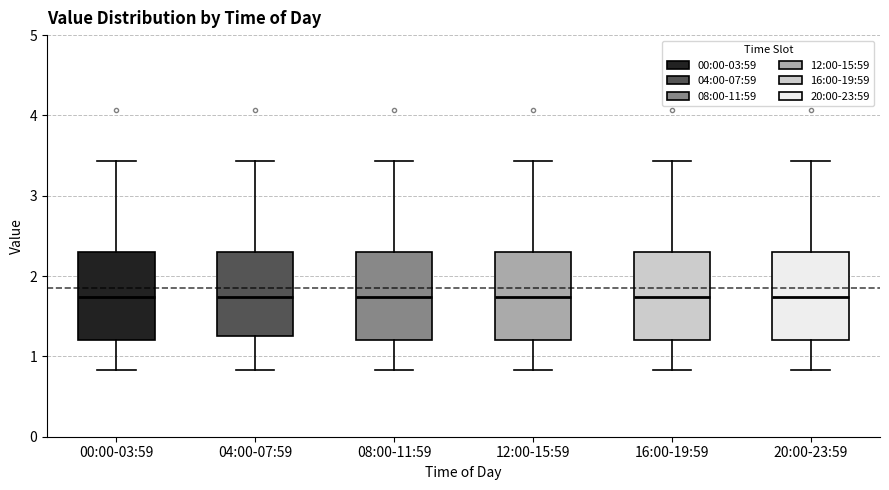

Where does the lower whisker of the box for 20:00-23:59 end on the y-axis? The values are not printed on the chart, so give them approximately, as read against the axis.

0.8